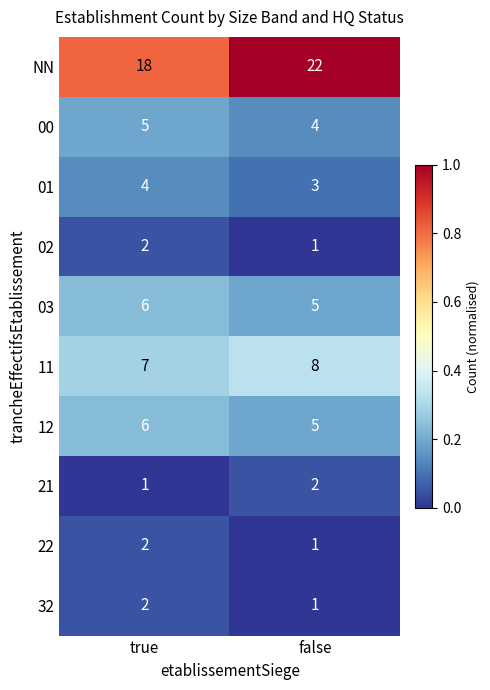

Is it true that 00 equals 2 at true?

False